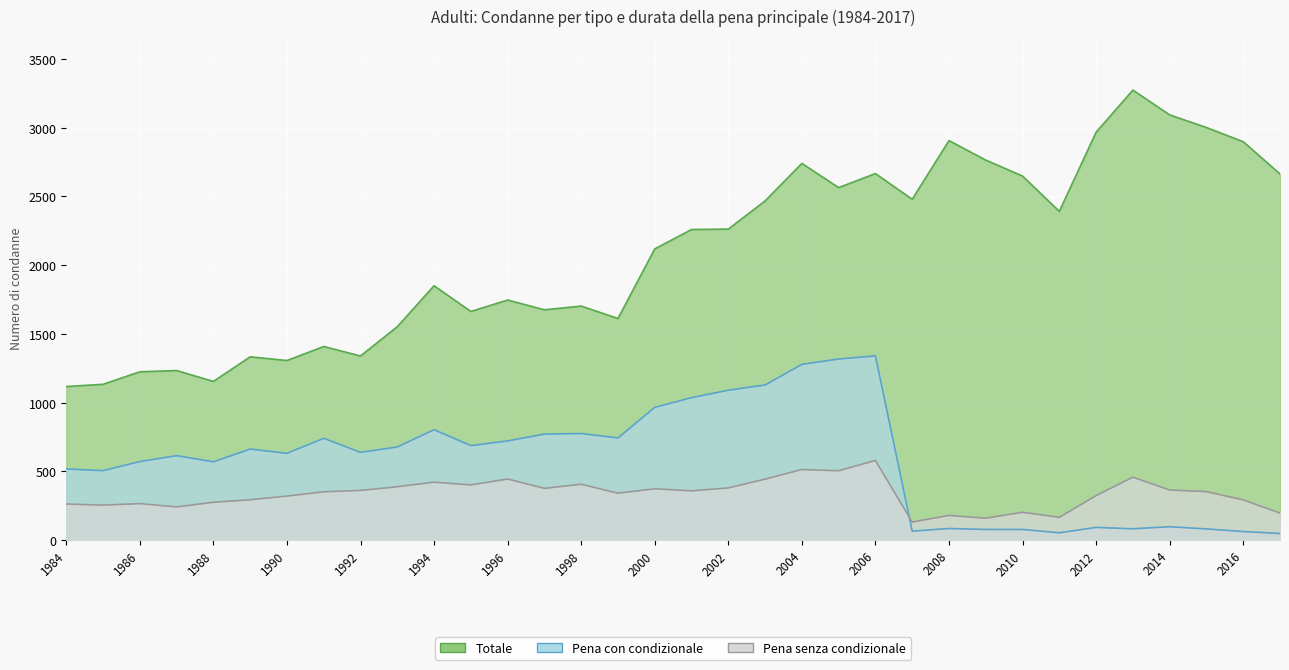

In Pena con condizionale, how many points are lower than both neighbors (excluding endpoints)?

9